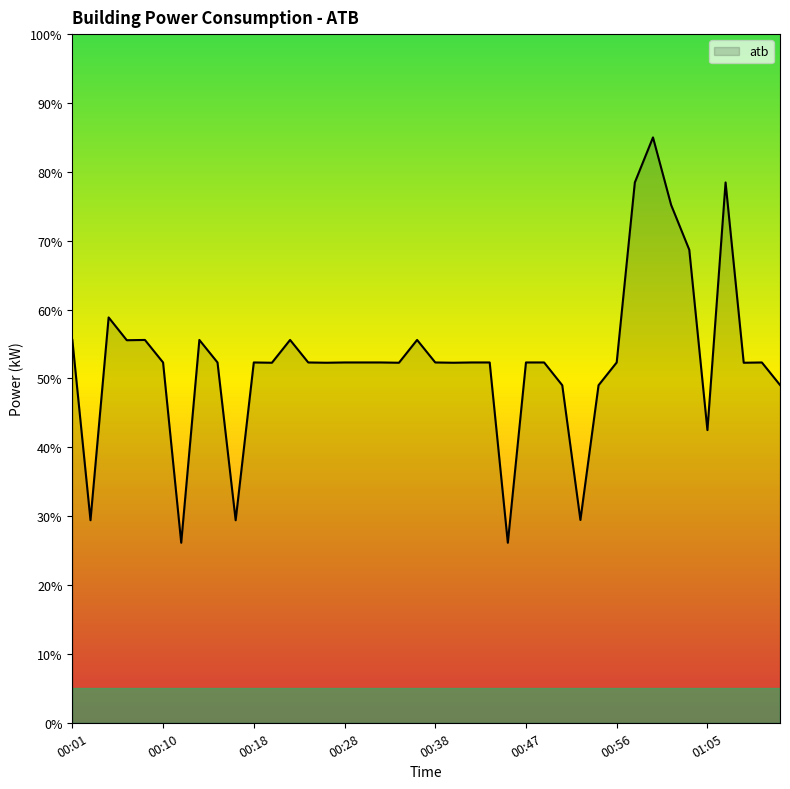

What is the difference between the maximum and minimum values?

58.9